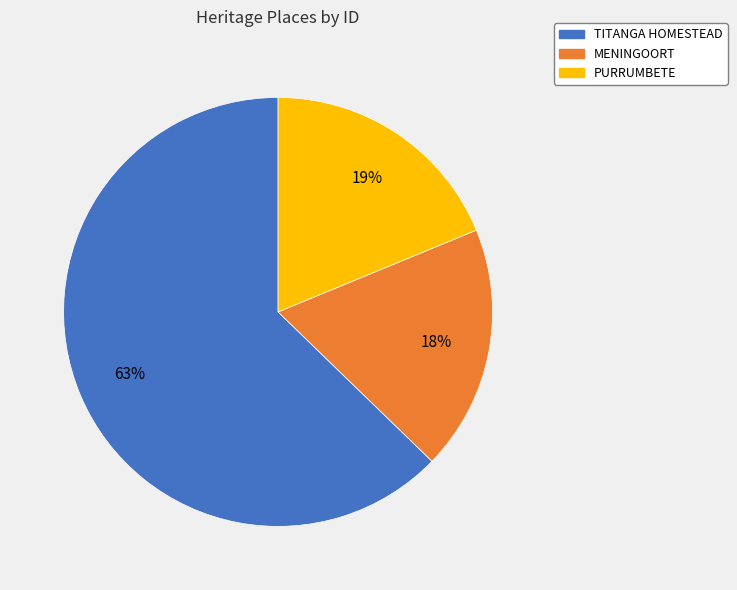

Which slice is the largest?

TITANGA HOMESTEAD